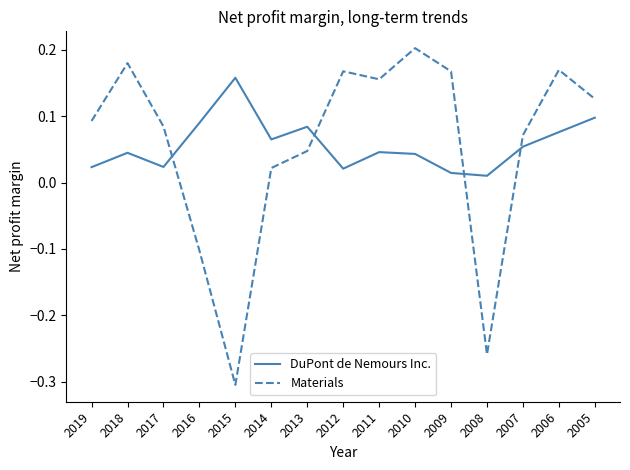

What are all the series names shown in the legend?

DuPont de Nemours Inc., Materials